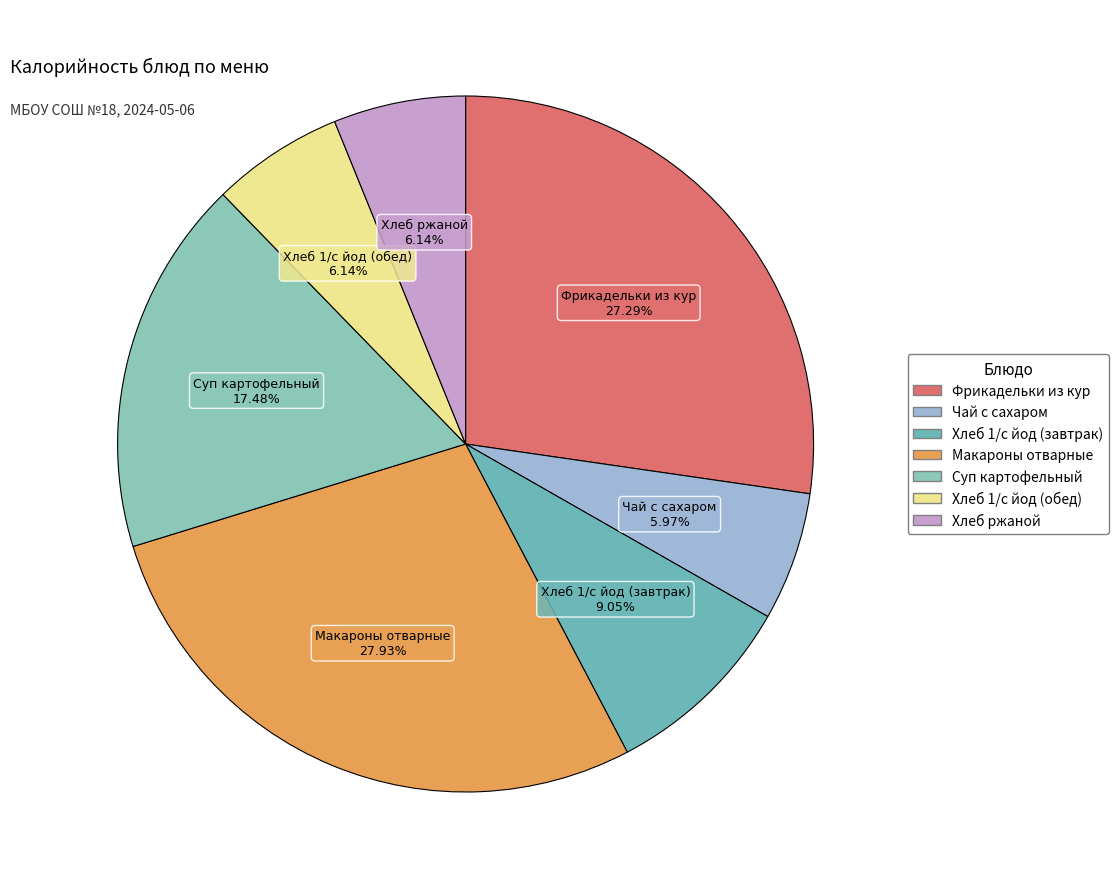

How many segments does this pie chart have?

7